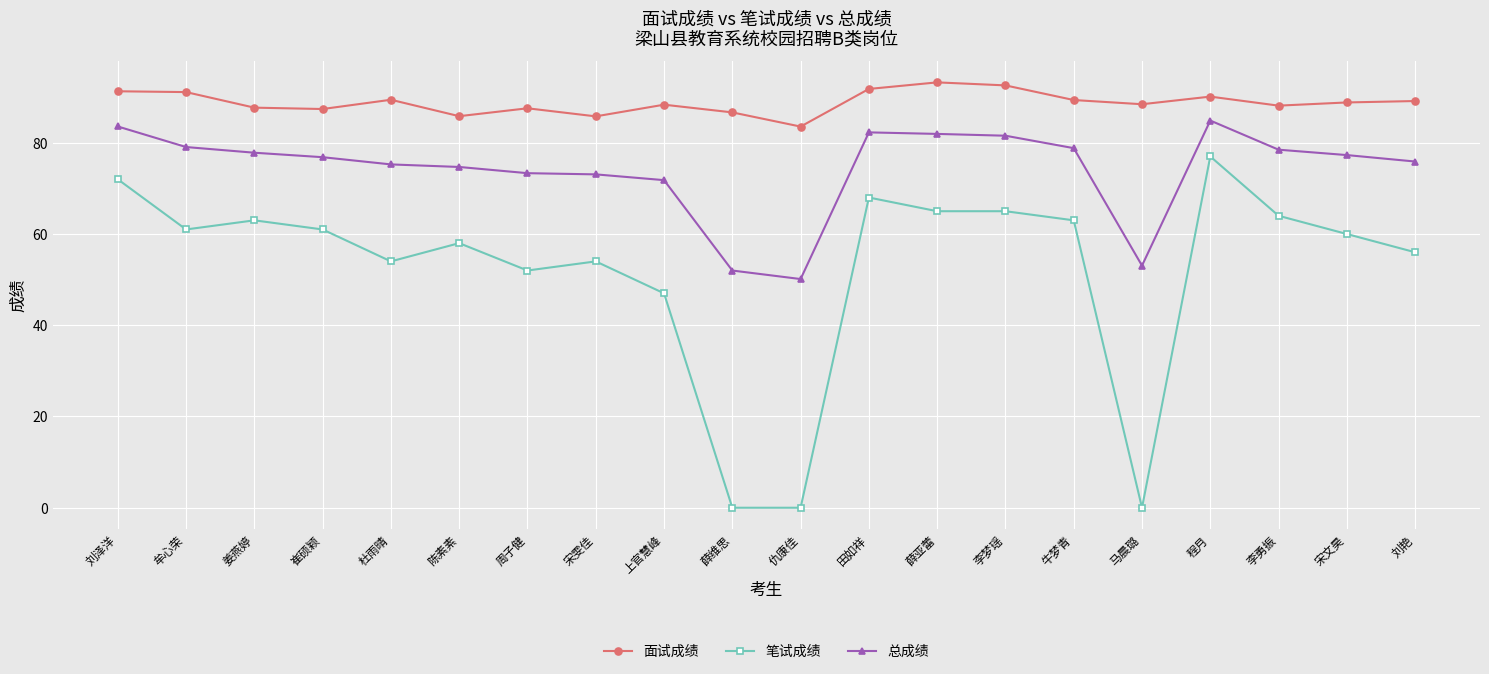

List the series in order of their peak value, highest first.

面试成绩, 总成绩, 笔试成绩